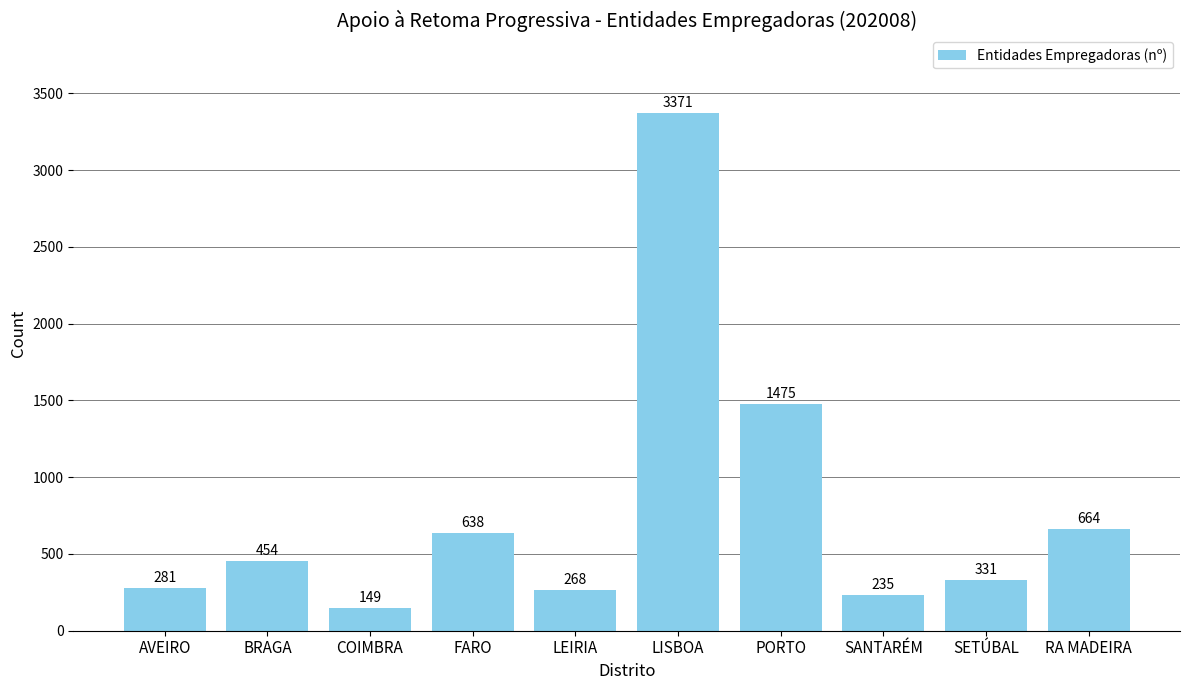

Read the value at LISBOA.

3371